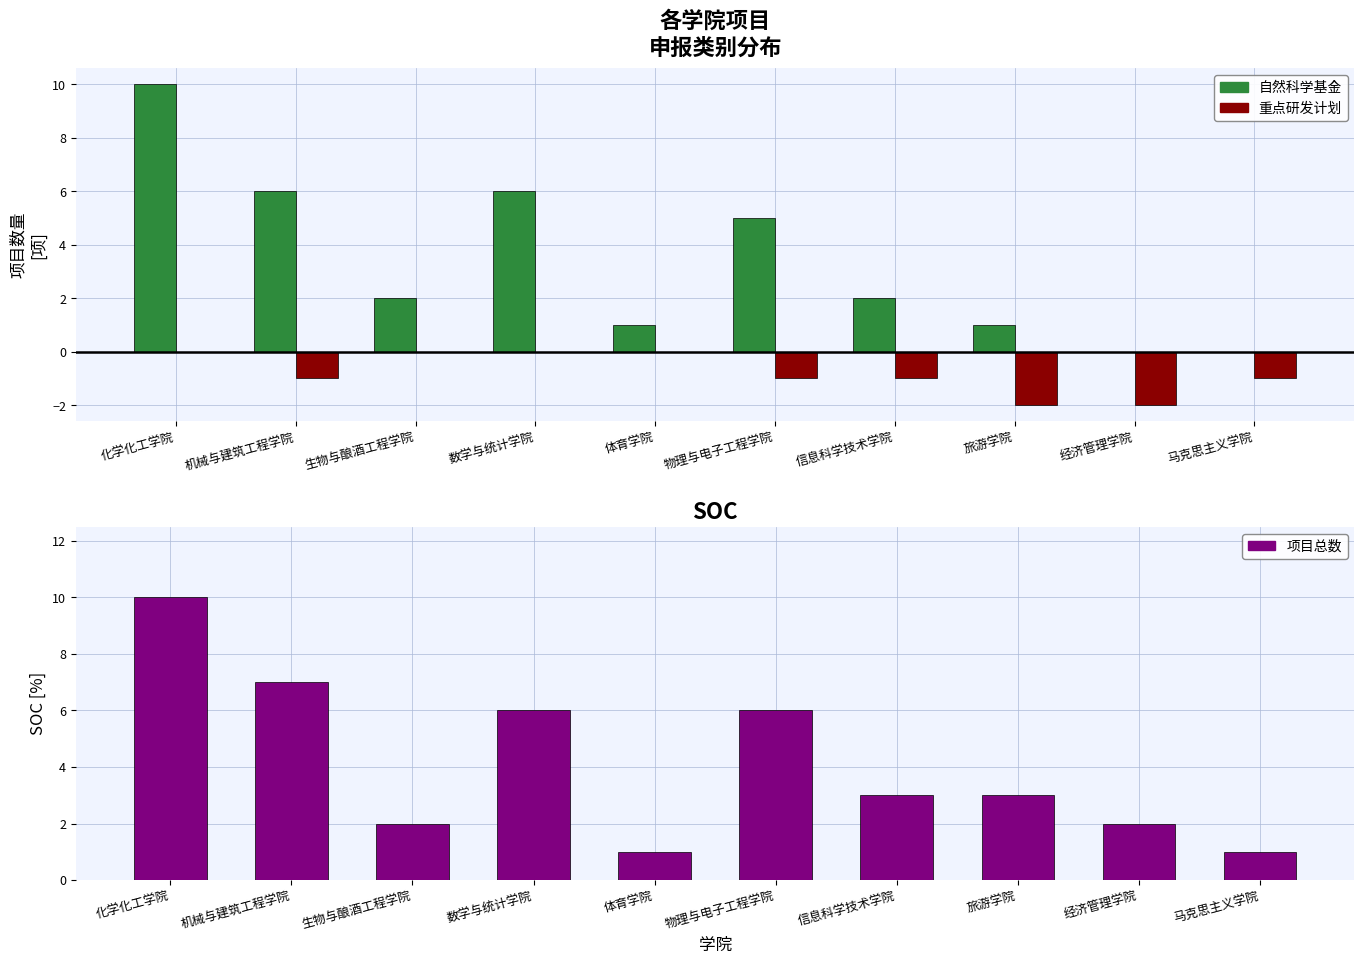

Between 机械与建筑工程学院 and 体育学院, which series saw the biggest shift?

项目总数